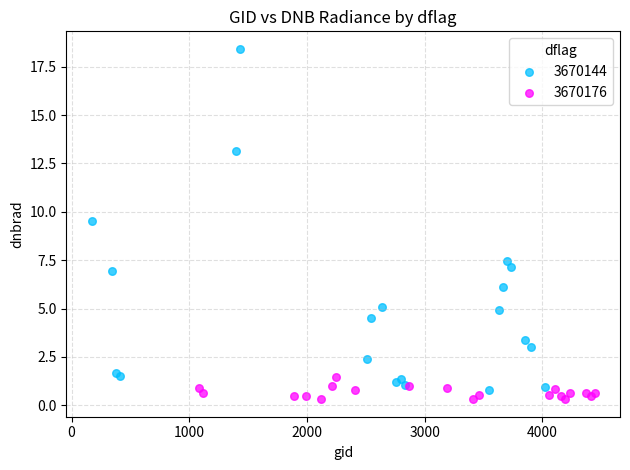

Which series reaches the maximum Y coordinate?

3670144